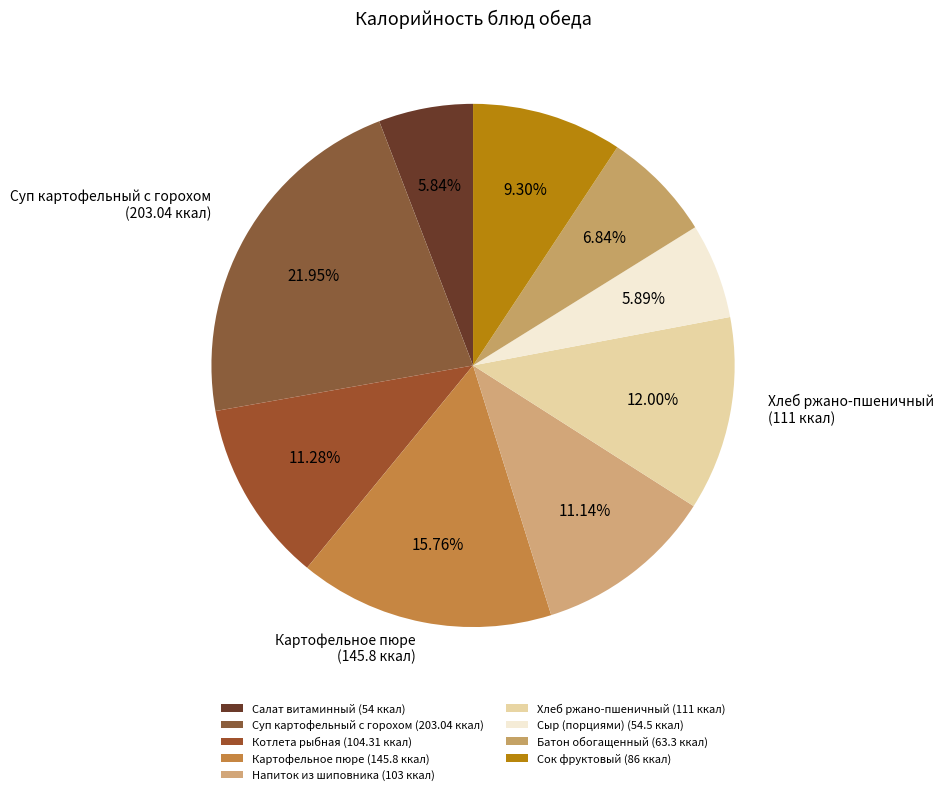

What is the smallest slice in the pie chart?

Салат витаминный